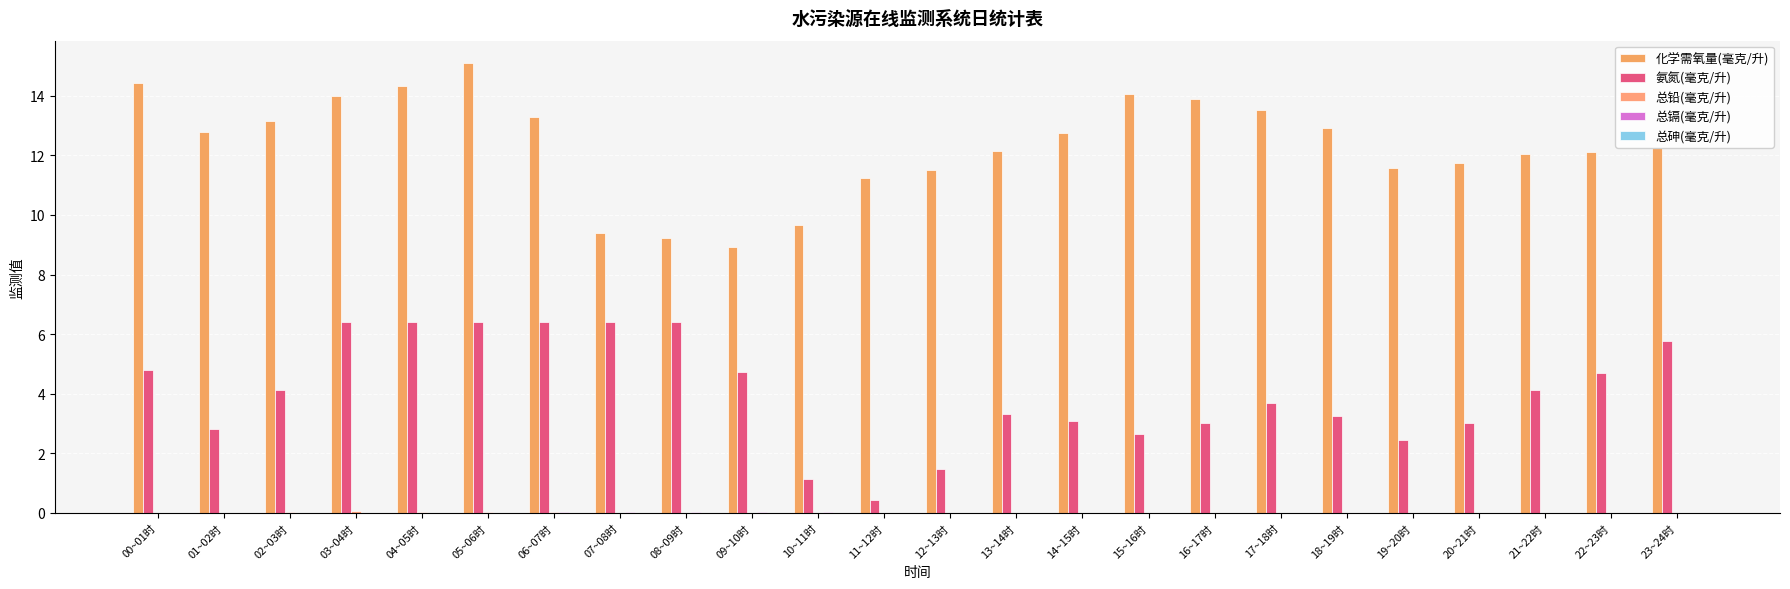

Are the bars grouped side by side (vs. stacked)?

Yes